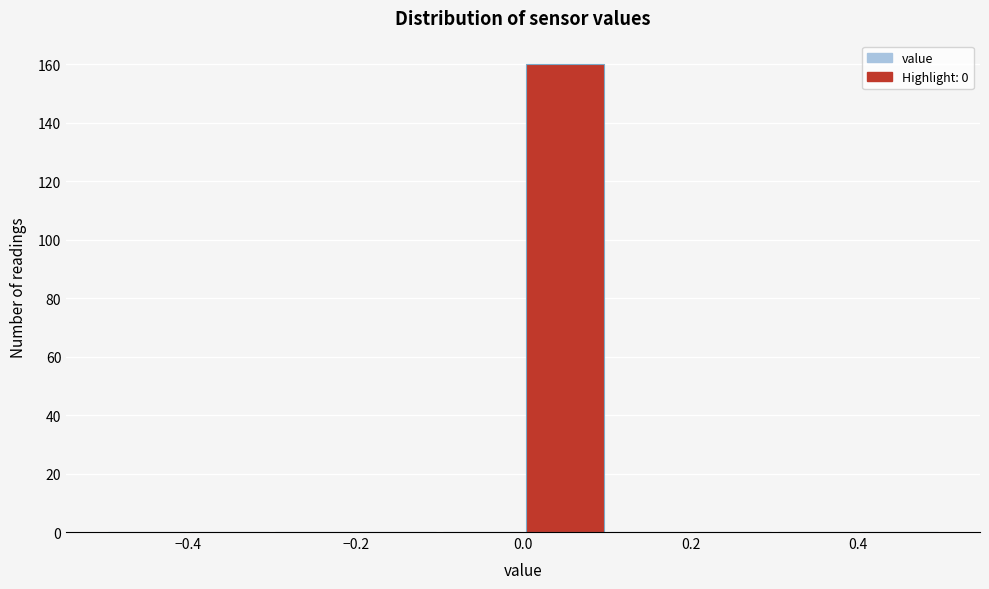

Over which range of the x-axis is the bar tallest?

0.0 to 0.1